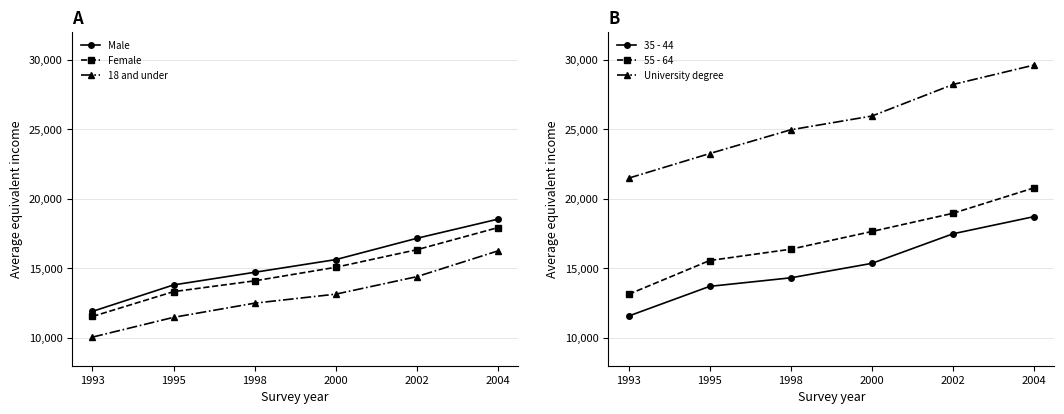

Which has a higher value, 1993 or 1998?

1998